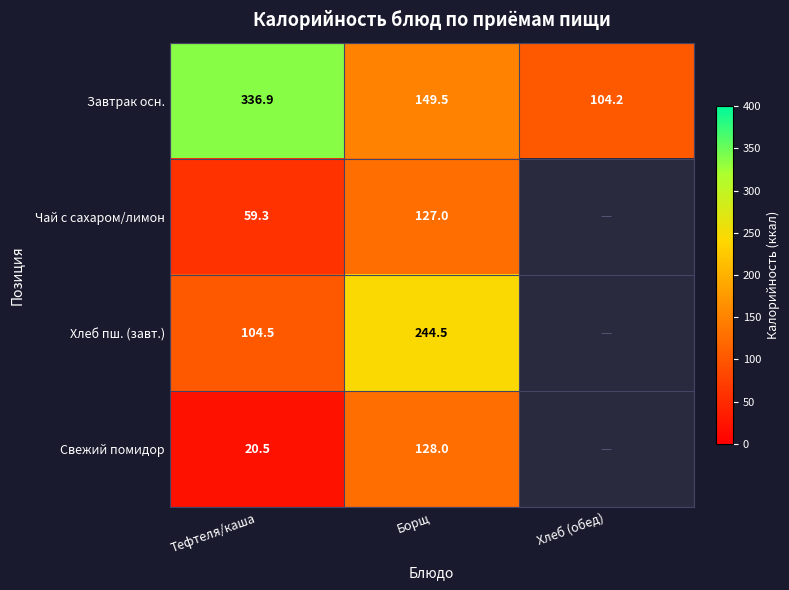

The value of Хлеб пш. (завт.) at Тефтеля/каша is 144.5. True or false?

False